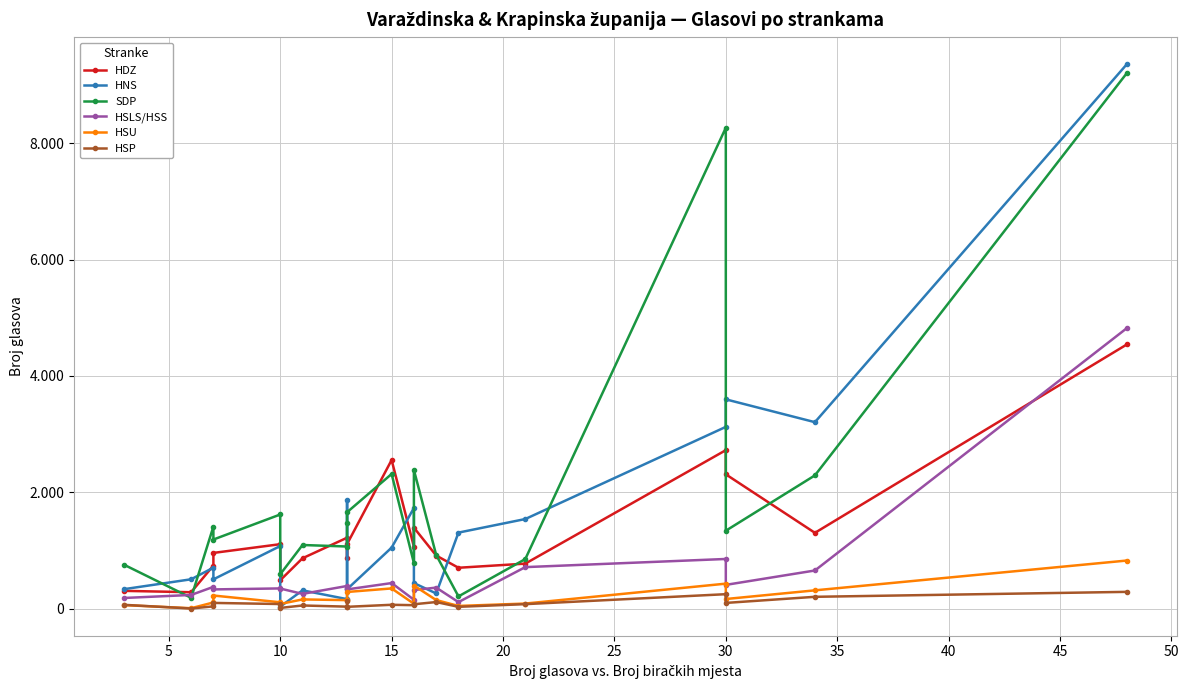

What is the minimum value shown in the chart?

5